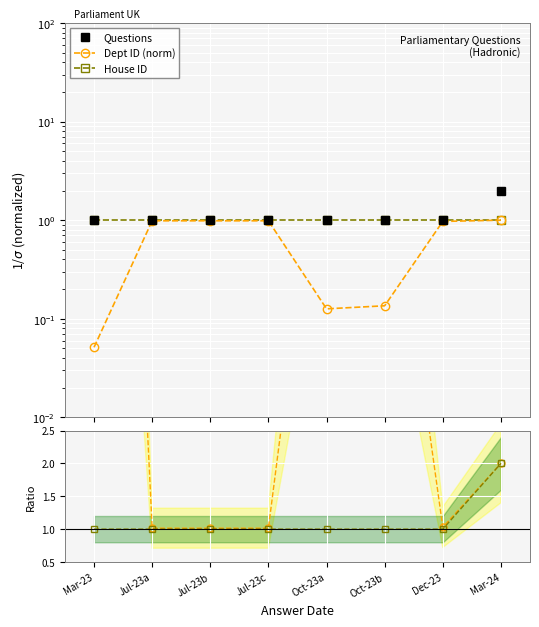

Where is Dept ID (norm) nearest to the value 0?

Mar-23